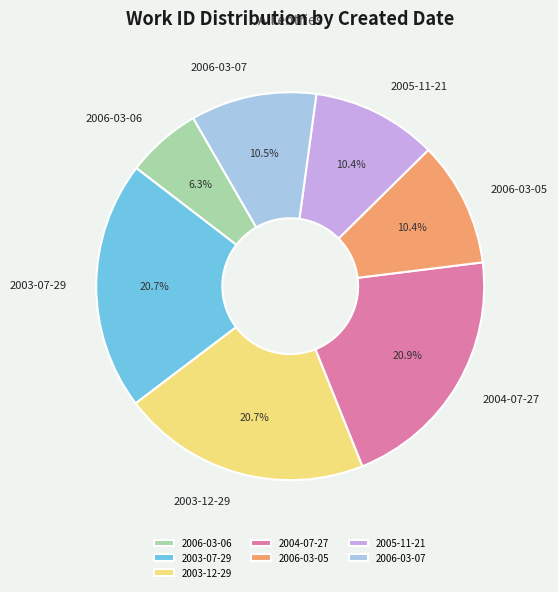

To the nearest percent, what percentage of the pie is 2005-11-21?

10%